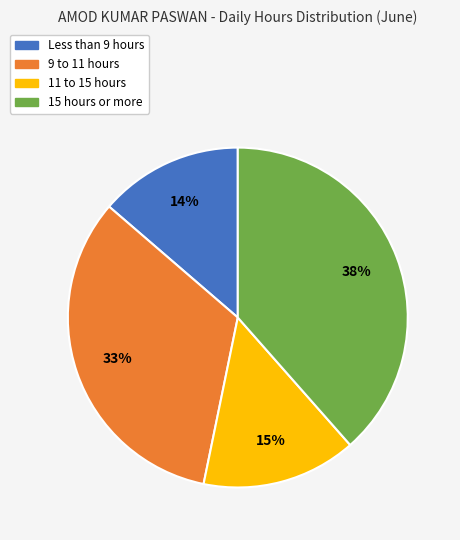

To the nearest percent, what is the average slice percentage?

25%